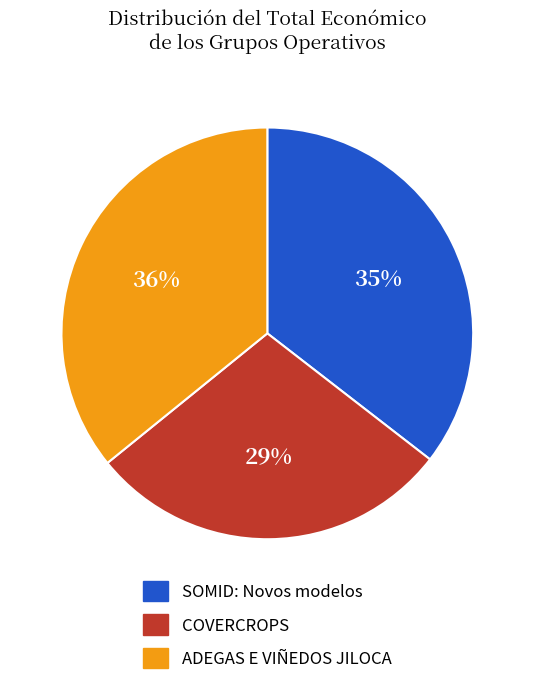

Does ADEGAS E VIÑEDOS JILOCA account for over 50% of the chart?

No